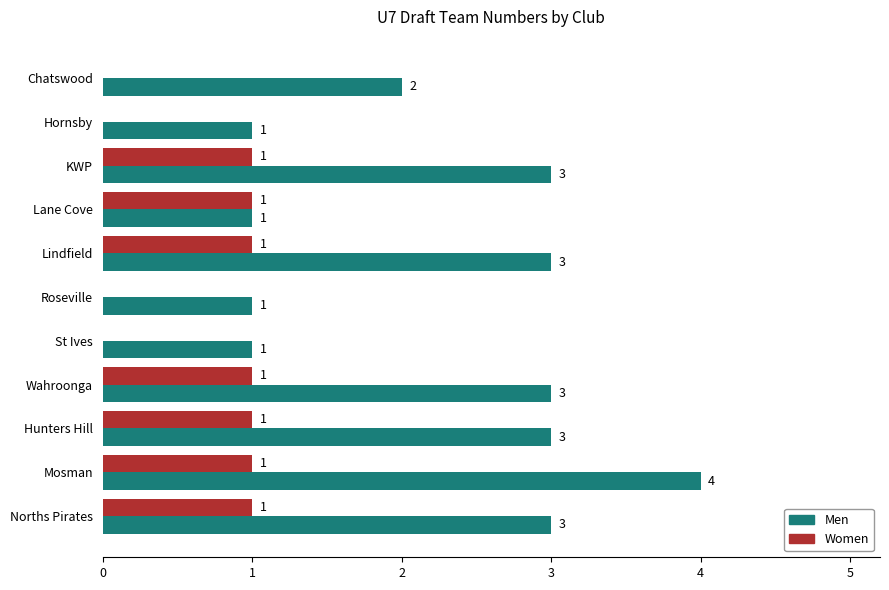

How many Women values are between 0 and 1?

11